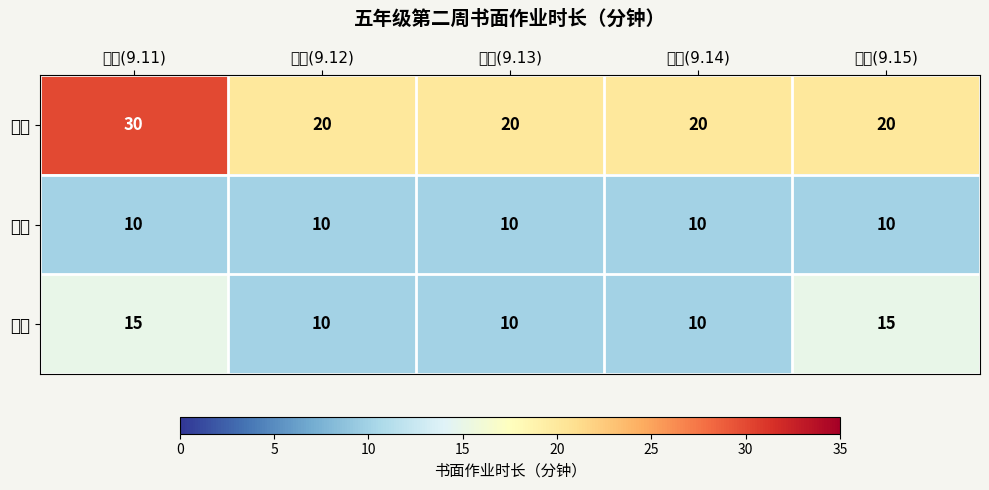

Reading left to right, extract all data points from this chart.

语文: 周一(9.11)=30	周二(9.12)=20	周三(9.13)=20	周四(9.14)=20	周五(9.15)=20
数学: 周一(9.11)=10	周二(9.12)=10	周三(9.13)=10	周四(9.14)=10	周五(9.15)=10
英语: 周一(9.11)=15	周二(9.12)=10	周三(9.13)=10	周四(9.14)=10	周五(9.15)=15